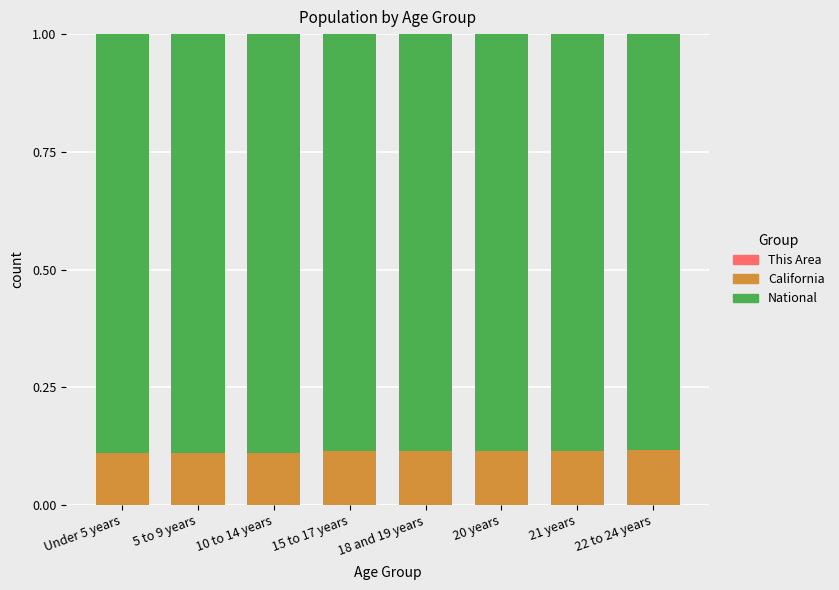

Does the chart contain stacked bars?

Yes